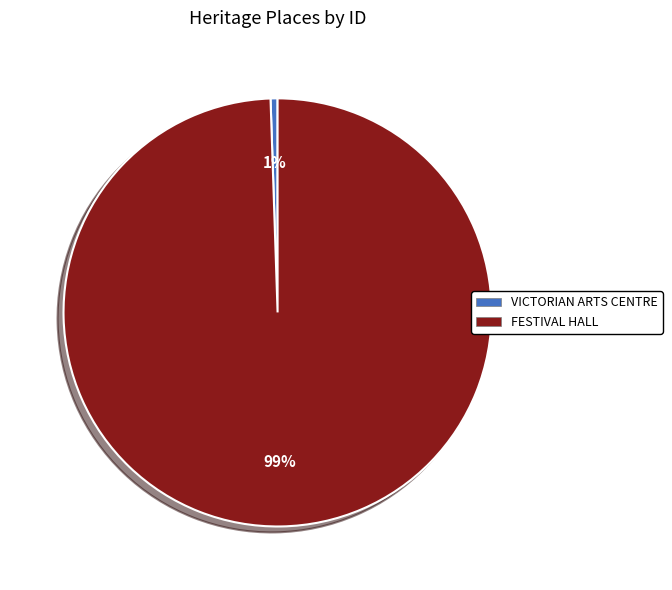

Which category has the smallest portion of the pie?

VICTORIAN ARTS CENTRE